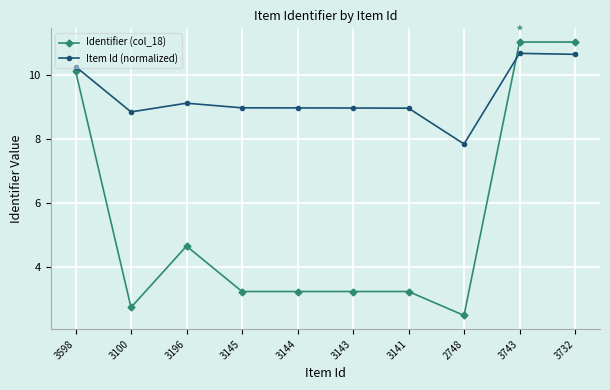

Between which two adjacent categories do Identifier (col_18) and Item Id (normalized) first intersect?

2748 and 3743